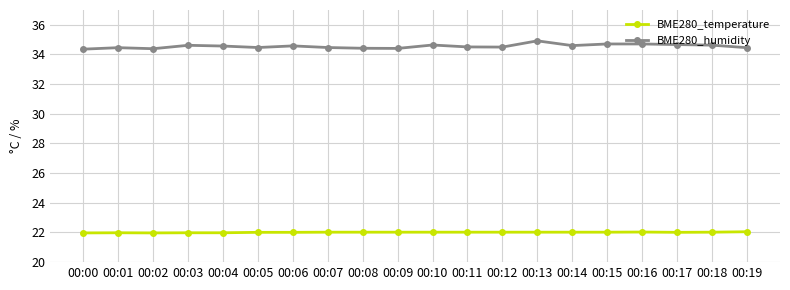

What is the total value across all series at 00:02?

56.4